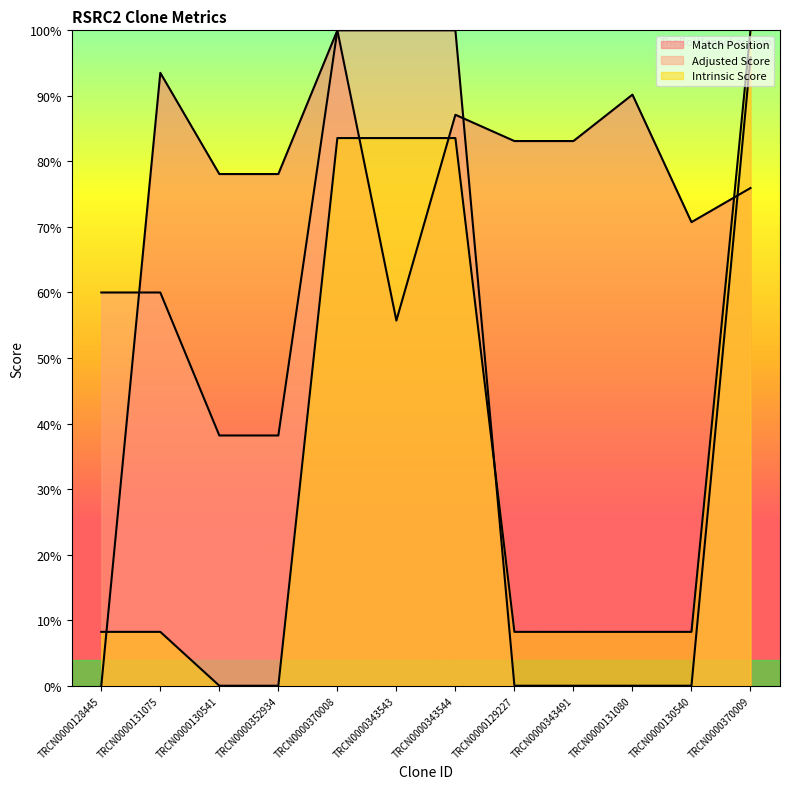

What is the label of the 9th point from the right?

TRCN0000352934